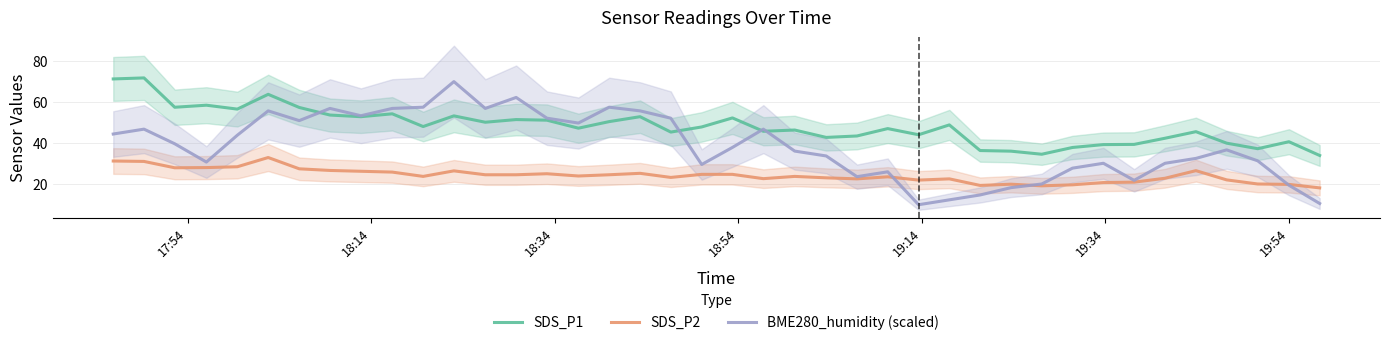

Reading left to right, what are all the values shown in this chart?

SDS_P1: 71.3	71.8	57.5	58.5	56.6	63.8	57.4	53.7	52.9	54.3	48.1	53.3	50.2	51.5	51.2	47.3	50.5	52.9	45.4	47.9	52.3	45.8	46.4	42.8	43.5	47.1	44.1	48.9	36.4	36.1	34.6	37.9	39.3	39.4	42.4	45.6	40.0	37.3	40.7	34.0
SDS_P2: 31.3	31.1	28.0	28.1	28.5	33.0	27.5	26.7	26.3	25.9	23.8	26.5	24.6	24.6	25.1	24.0	24.6	25.3	23.3	24.8	24.8	22.7	23.8	23.1	22.6	23.6	22.0	22.6	19.4	20.0	19.2	19.7	20.8	21.0	22.9	26.6	22.1	20.1	19.9	18.2
BME280_humidity (scaled): 44.5	46.8	39.7	30.8	43.9	55.7	51.0	56.9	53.4	56.9	57.5	70.0	56.9	62.3	52.2	49.8	57.5	55.7	52.2	29.6	37.9	46.8	36.1	33.8	23.7	26.0	10.0	12.4	14.8	18.3	20.1	27.8	30.2	21.9	30.2	32.6	36.7	31.4	19.5	10.6